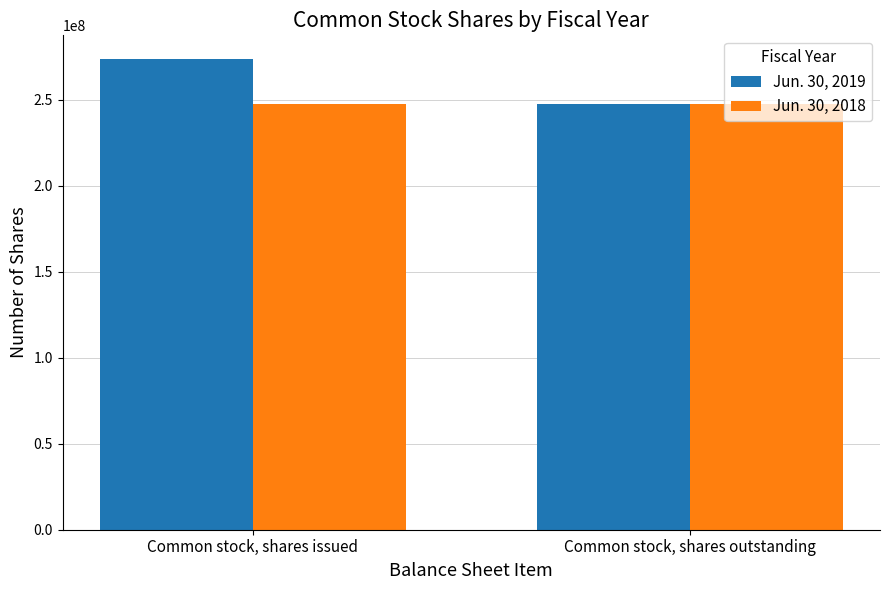

Which series has the largest range (max minus min)?

Jun. 30, 2019